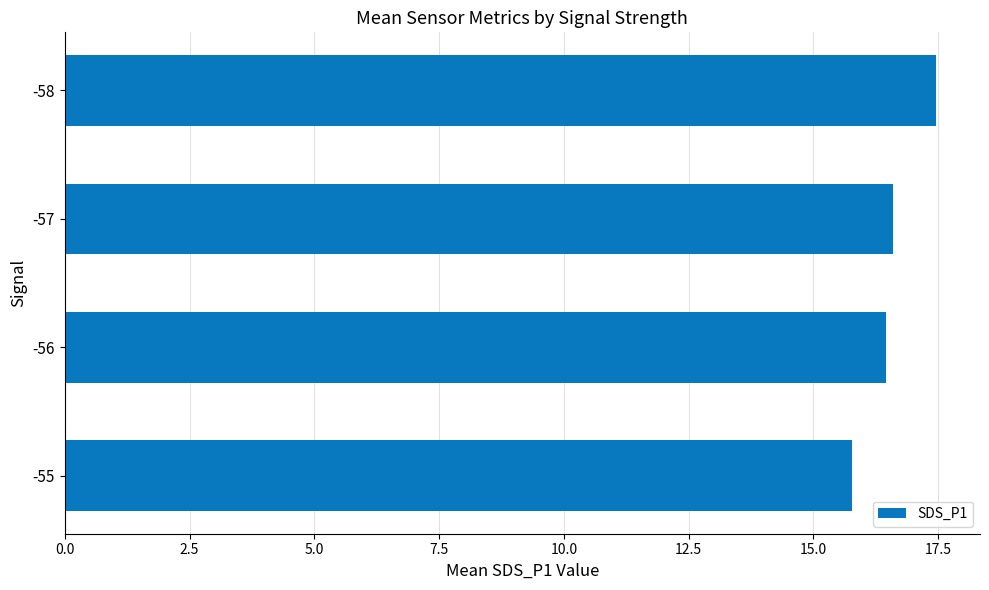

What is the change in value from -57 to -58?

+0.9